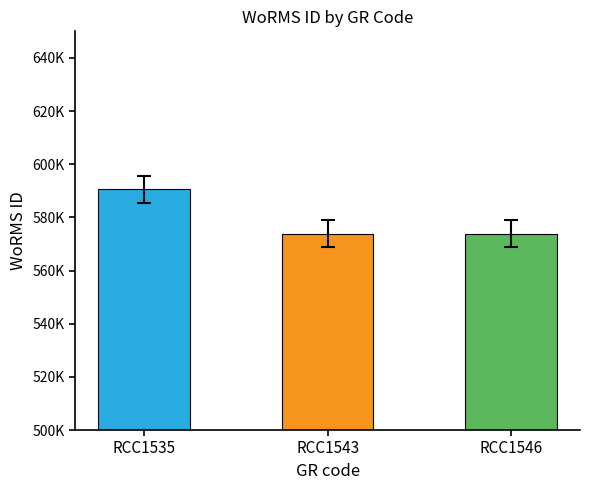

Reading left to right, extract all data points from this chart.

590559	573853	573854